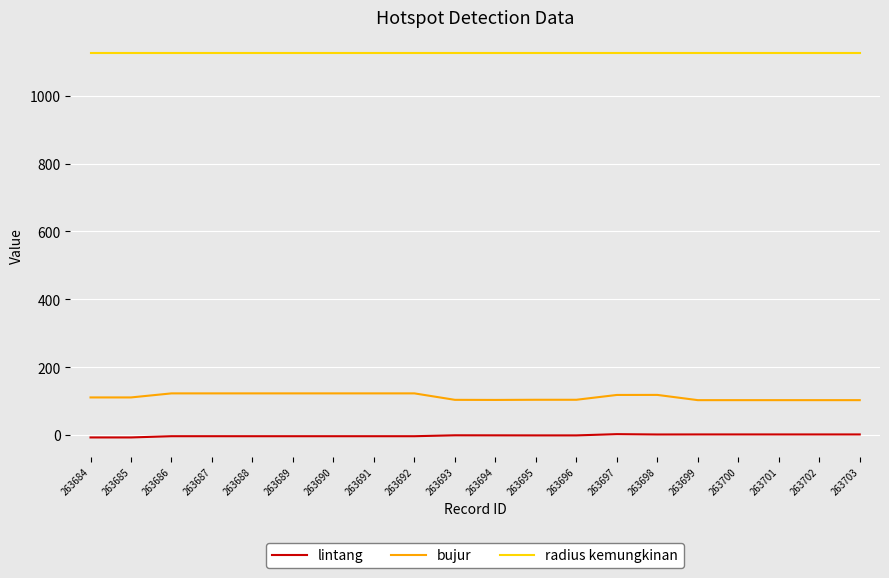

What is the total value across all series at 263694?

1226.8